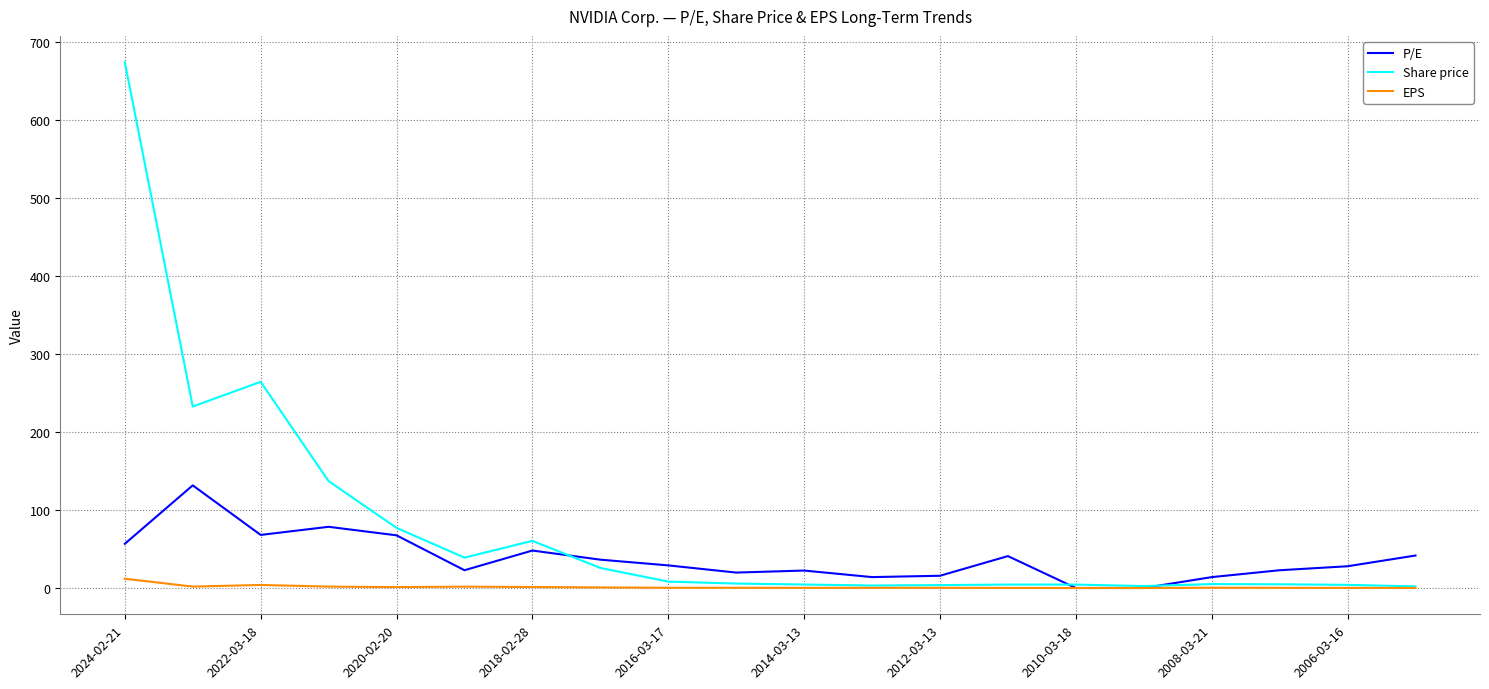

What is the maximum value for P/E?

131.7